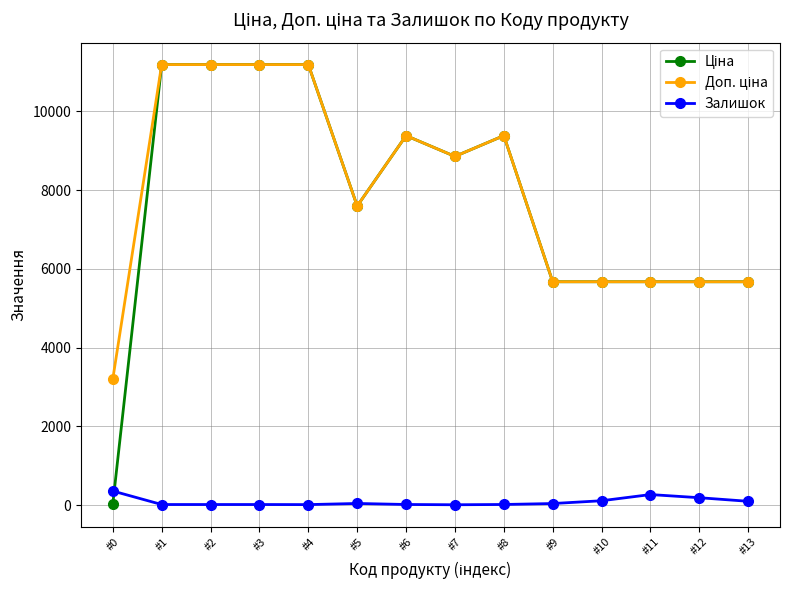

At how many categories does at least one series exceed 1212?

14